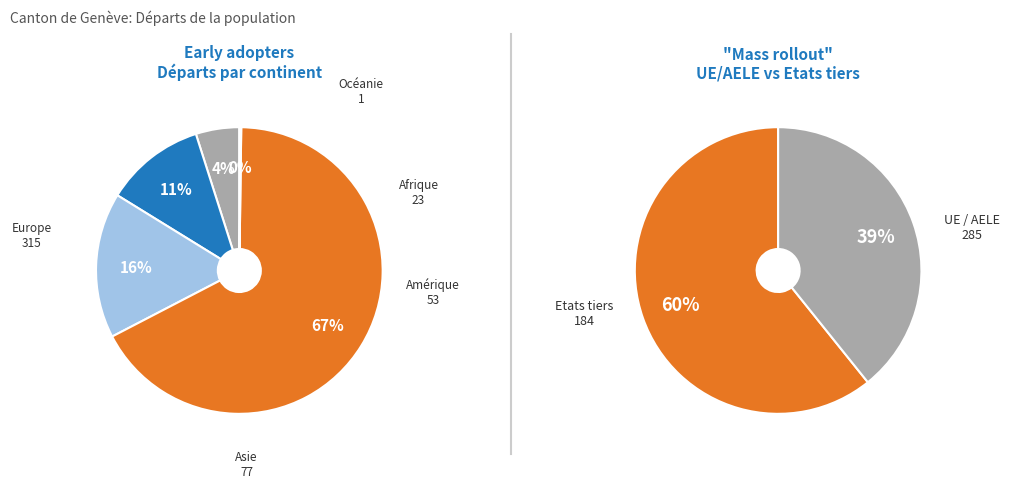

What is the majority slice?

Europe